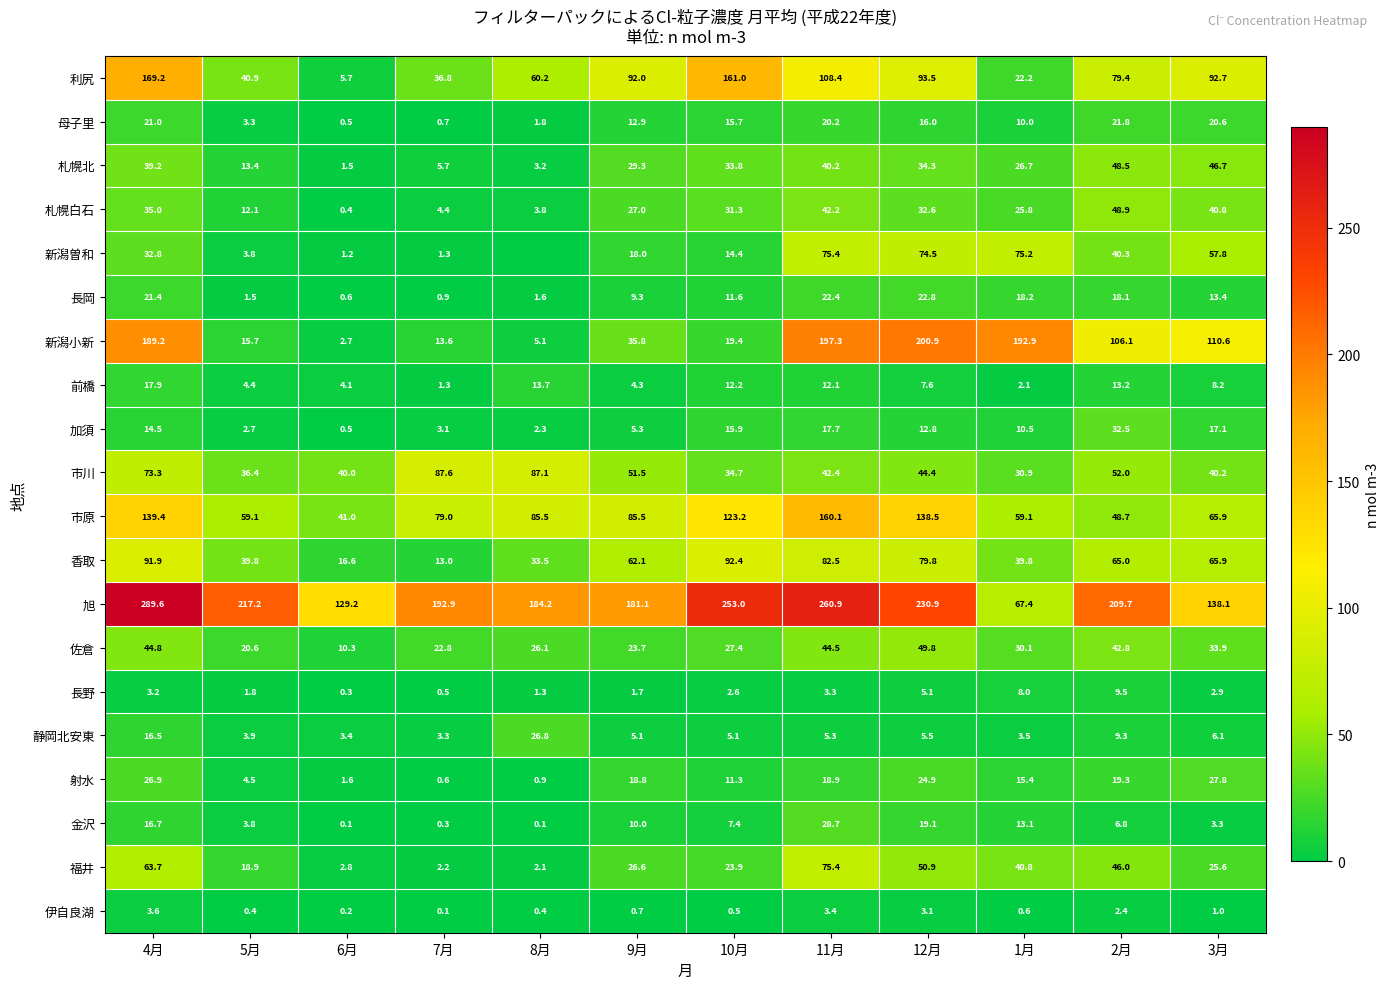

List the labels in order of 新潟小新 value, smallest first.

6月, 8月, 7月, 5月, 10月, 9月, 2月, 3月, 4月, 1月, 11月, 12月